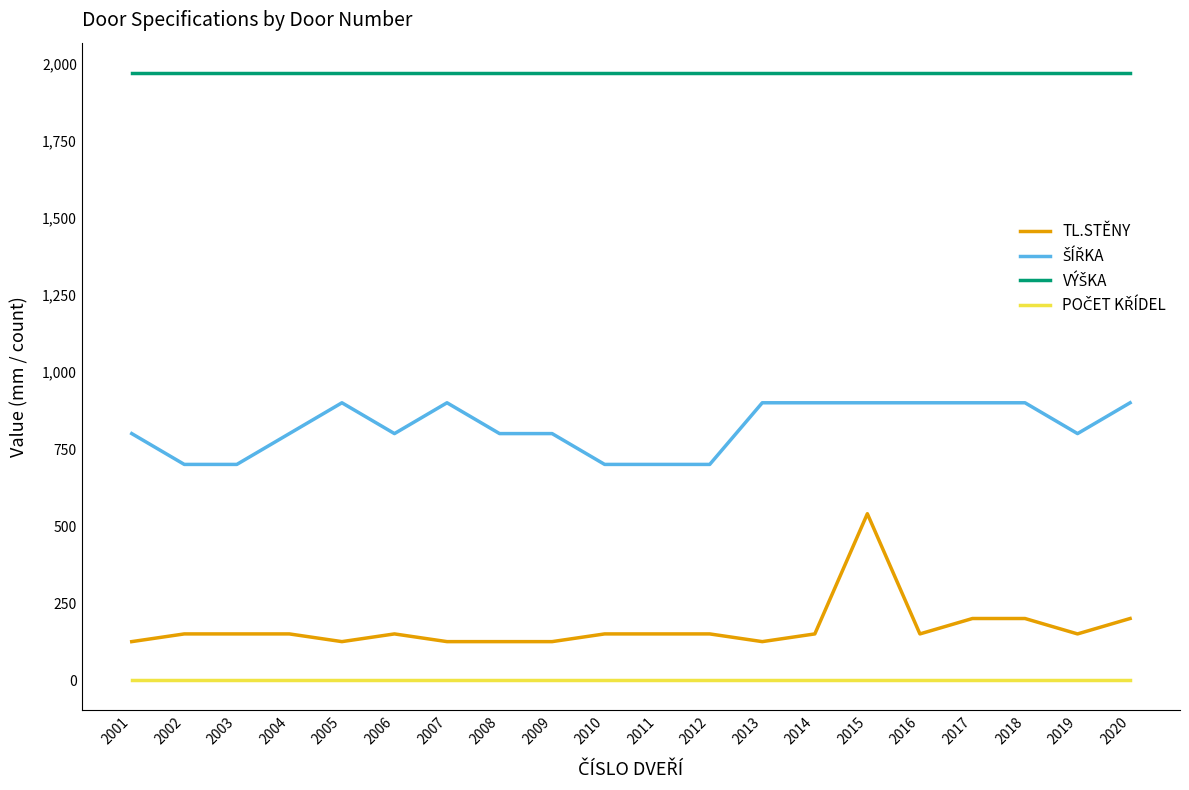

At which category is the sum across all series the highest?

2015